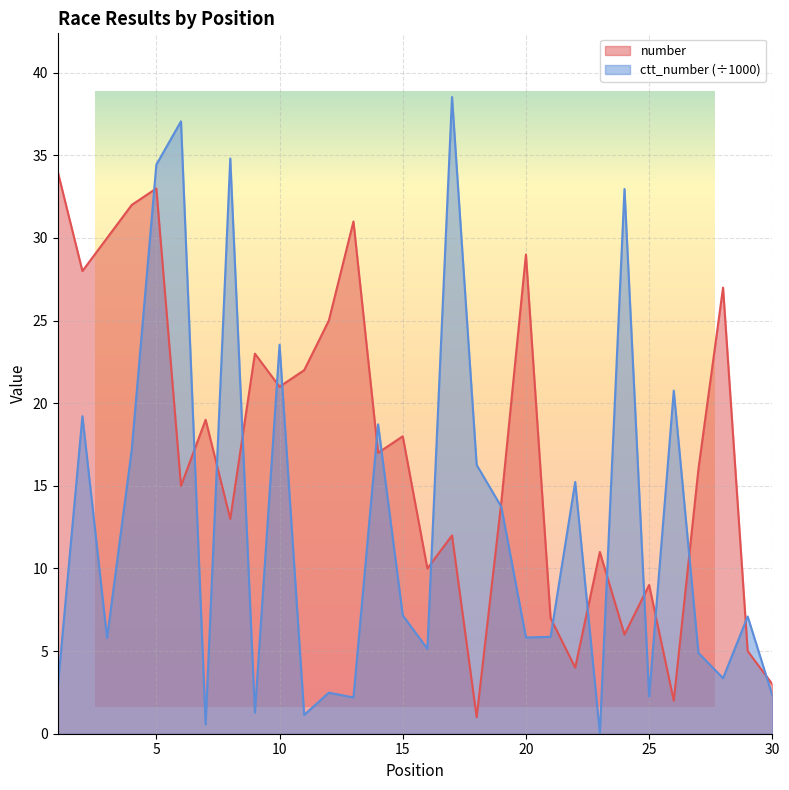

What is the total value across all series at 30?

5.3